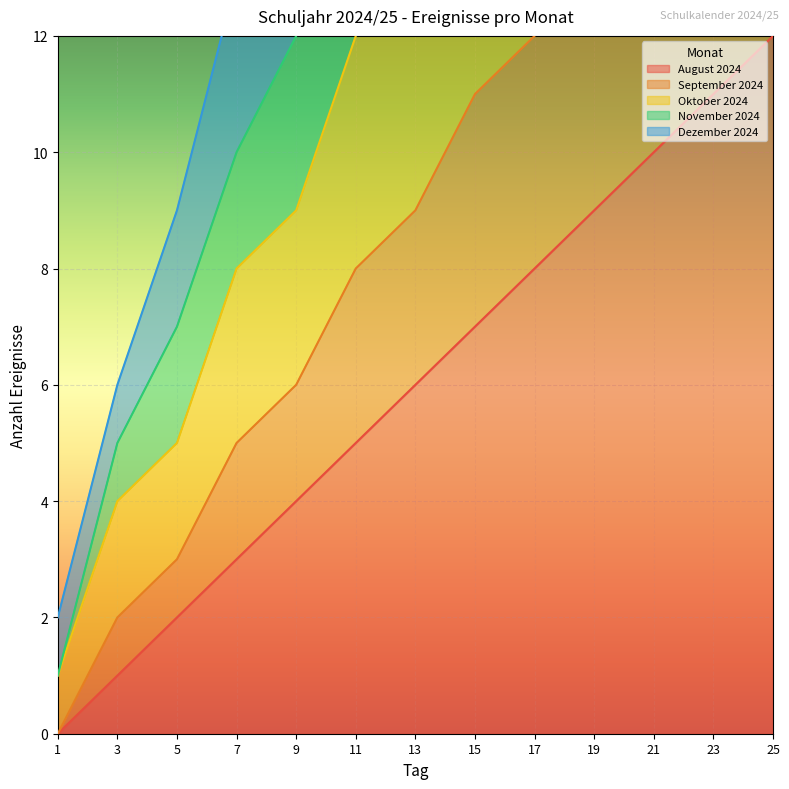

At which category is the sum across all series the highest?

25